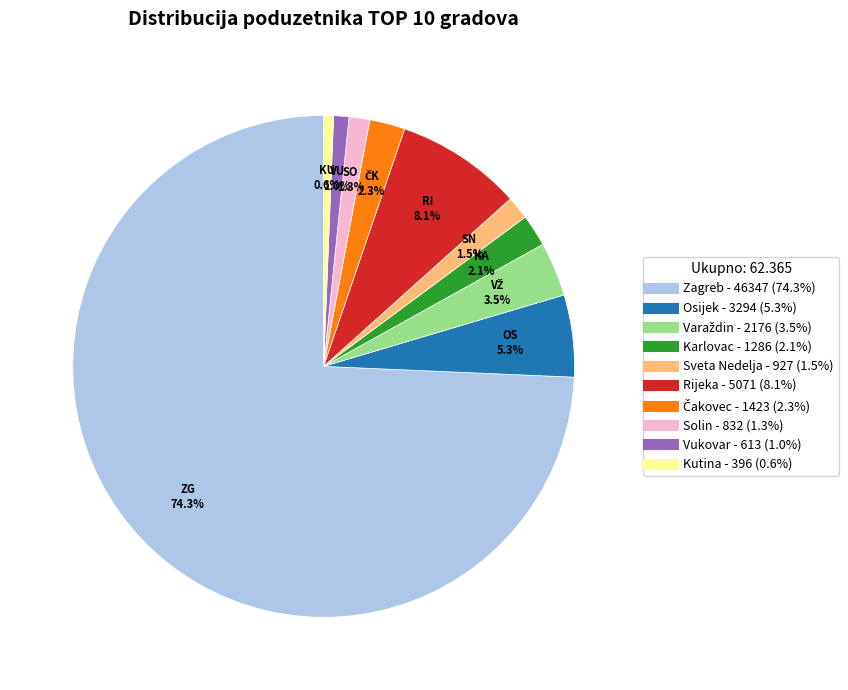

How much of the chart is everything except Kutina?

99.4%